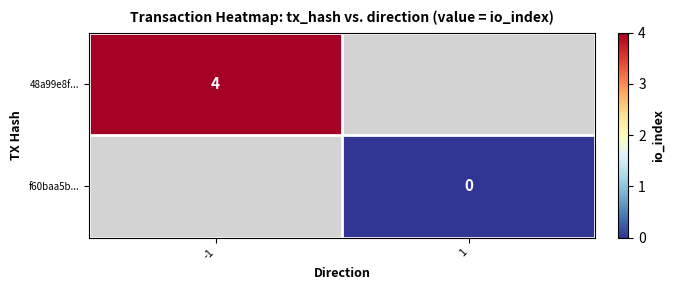

Is the value of 48a99e8f... at -1 greater than the value of f60baa5b... at 1?

Yes